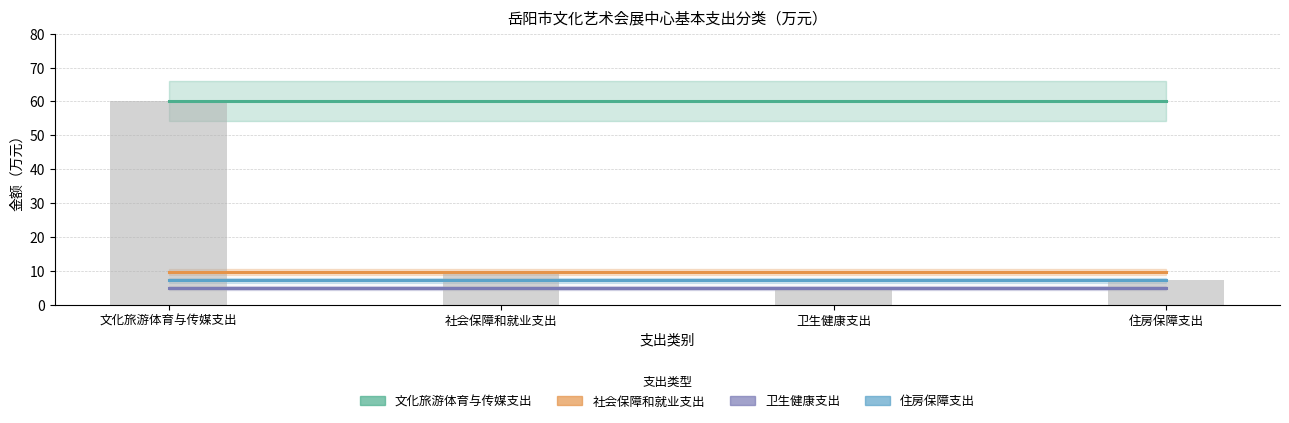

The value of 社会保障和就业支出 at 社会保障和就业支出 is 9.6. True or false?

True